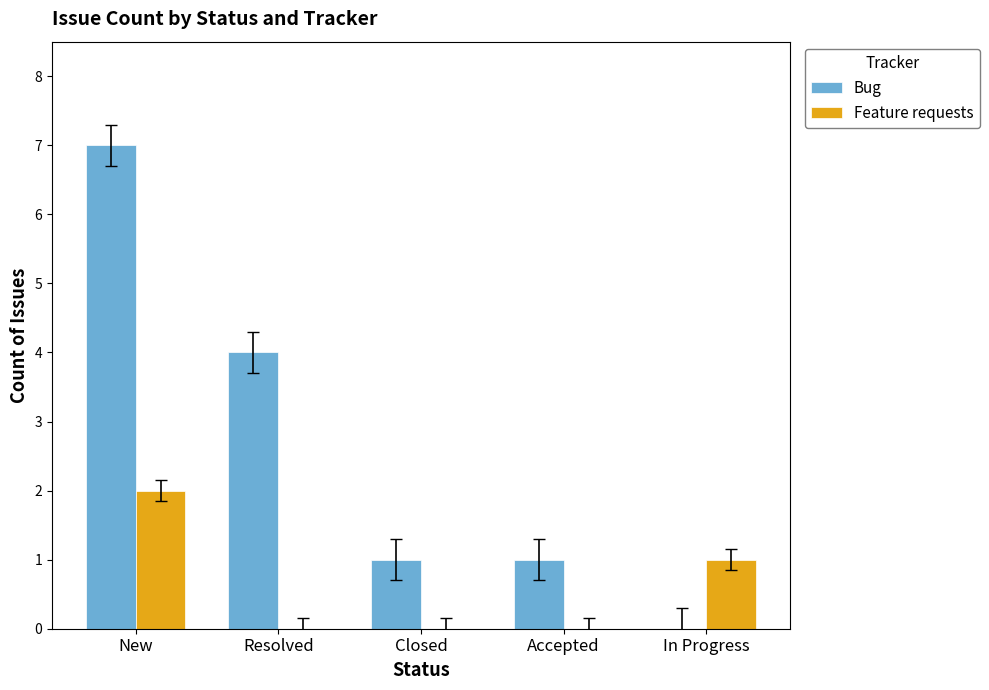

Reading left to right, transcribe all the data shown in this chart.

Bug: New=7	Resolved=4	Closed=1	Accepted=1	In Progress=0
Feature requests: New=2	Resolved=0	Closed=0	Accepted=0	In Progress=1